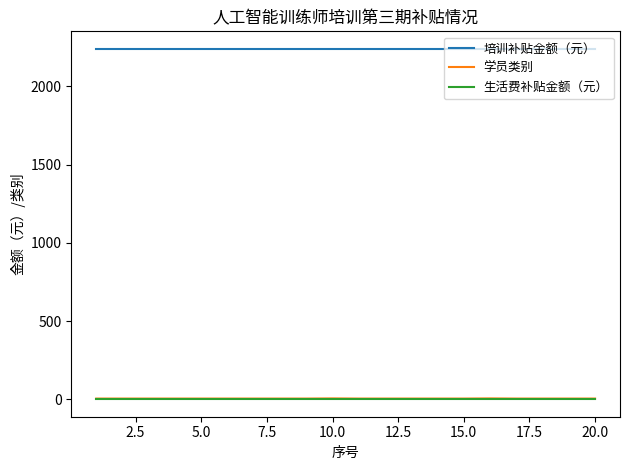

What is the lowest value of the 培训补贴金额（元） series?

2240